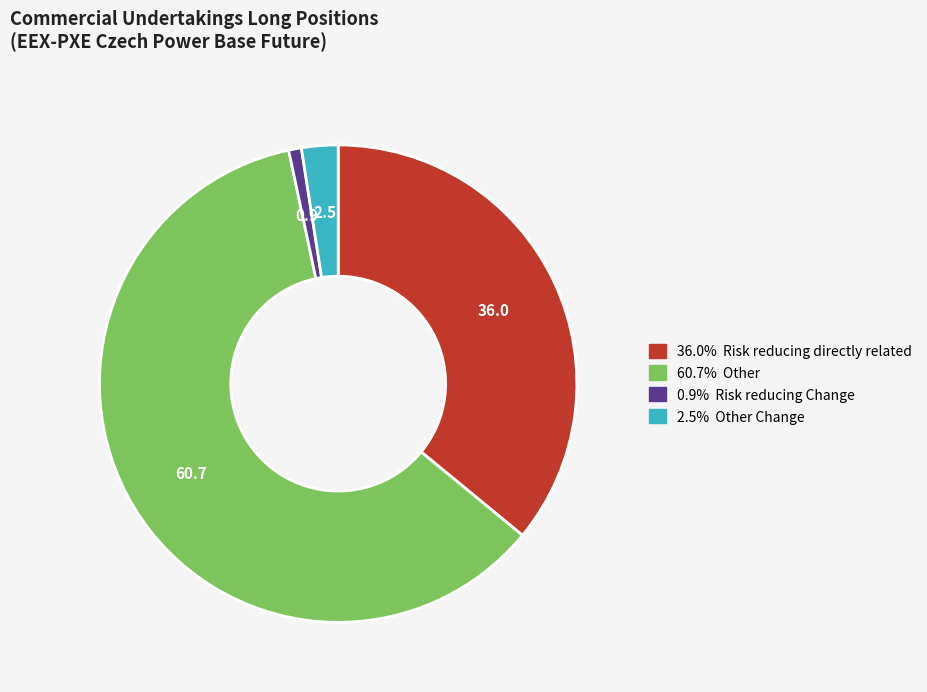

Does any single category account for the majority?

Yes